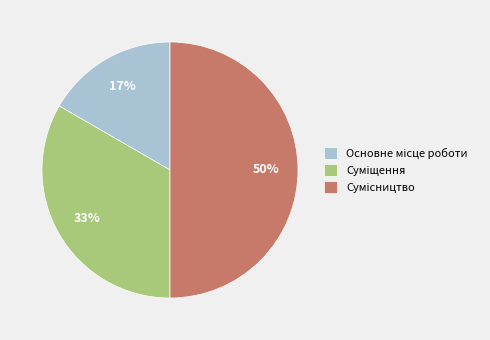

To the nearest percent, what is the difference between the largest and smallest slice percentages?

33%